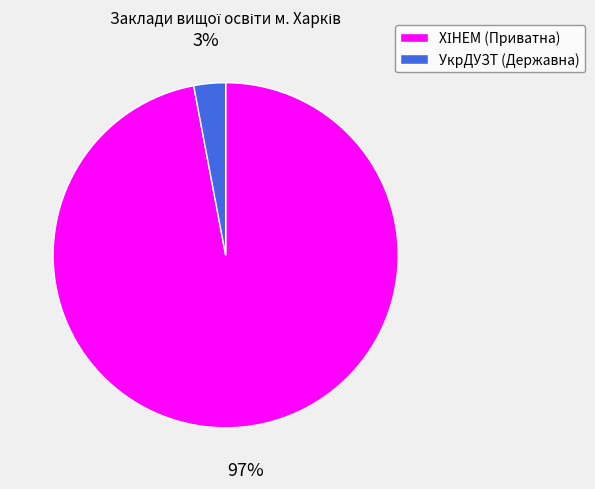

How many slices are in this pie chart?

2